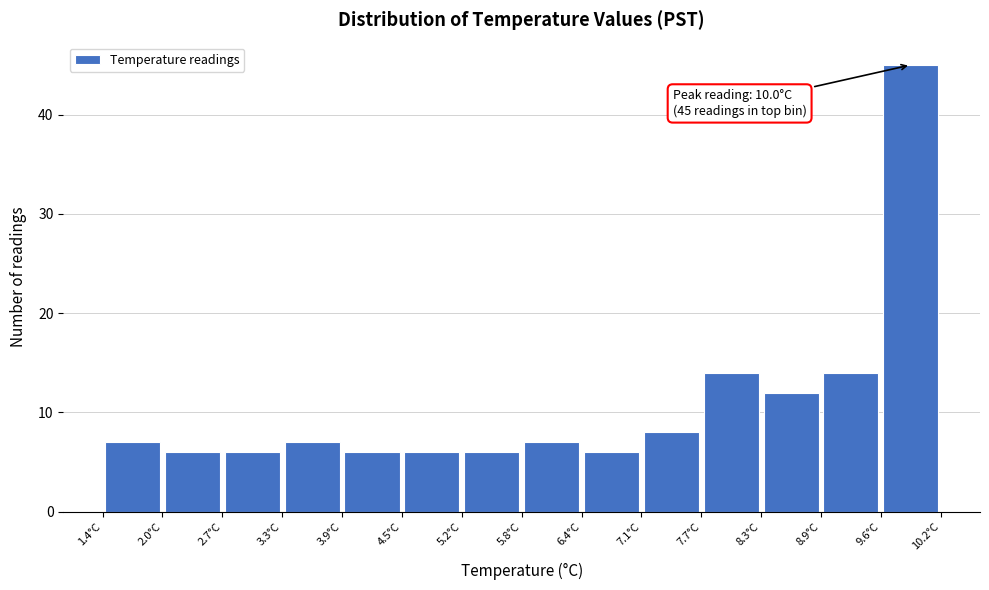

Over which range of the x-axis is the bar tallest?

9.6 to 10.2